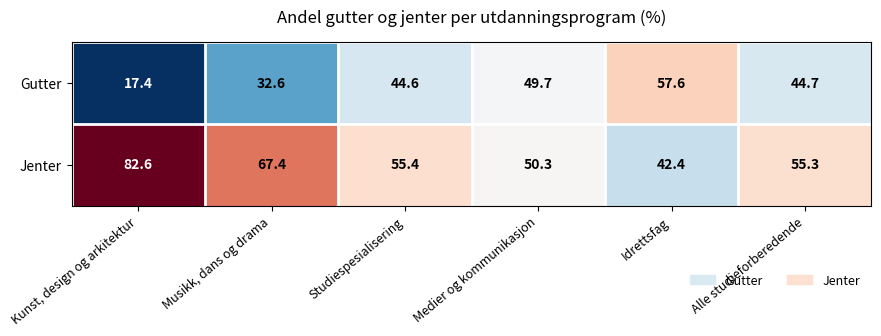

List the series in order of their peak value, lowest first.

Gutter, Jenter